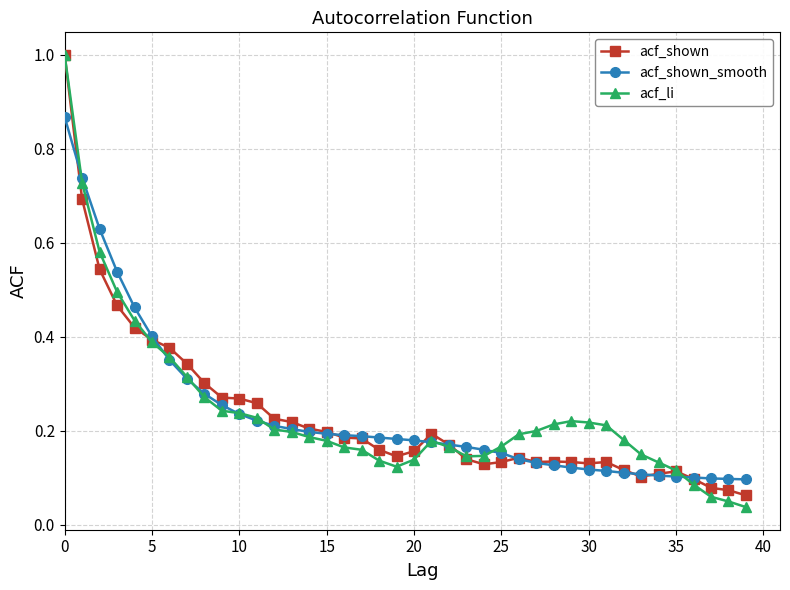

What is the maximum value shown in the chart?

1.0